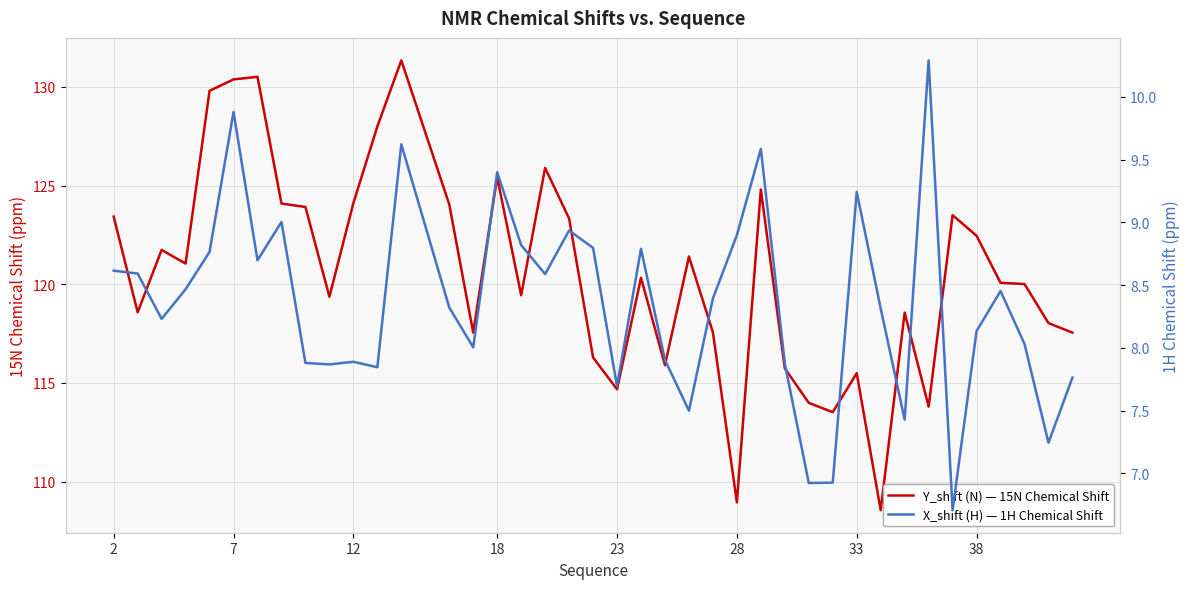

Count the number of categories in the chart.

40